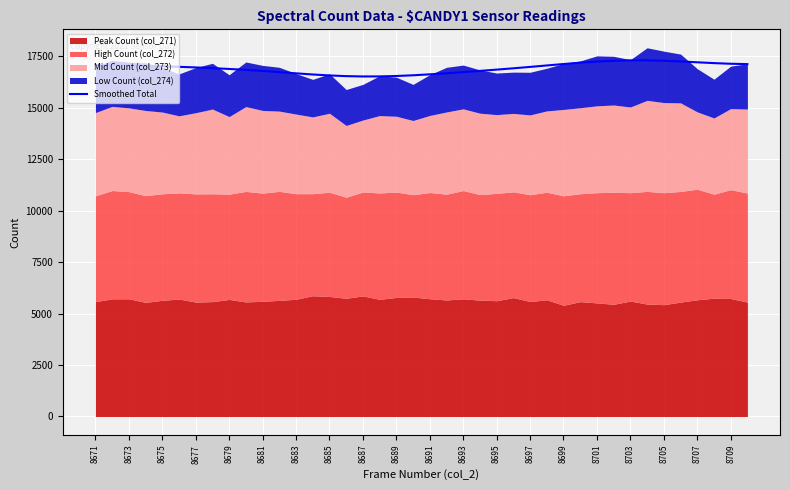

The Smoothed Total series shows 17247.2 at 8701. True or false?

True